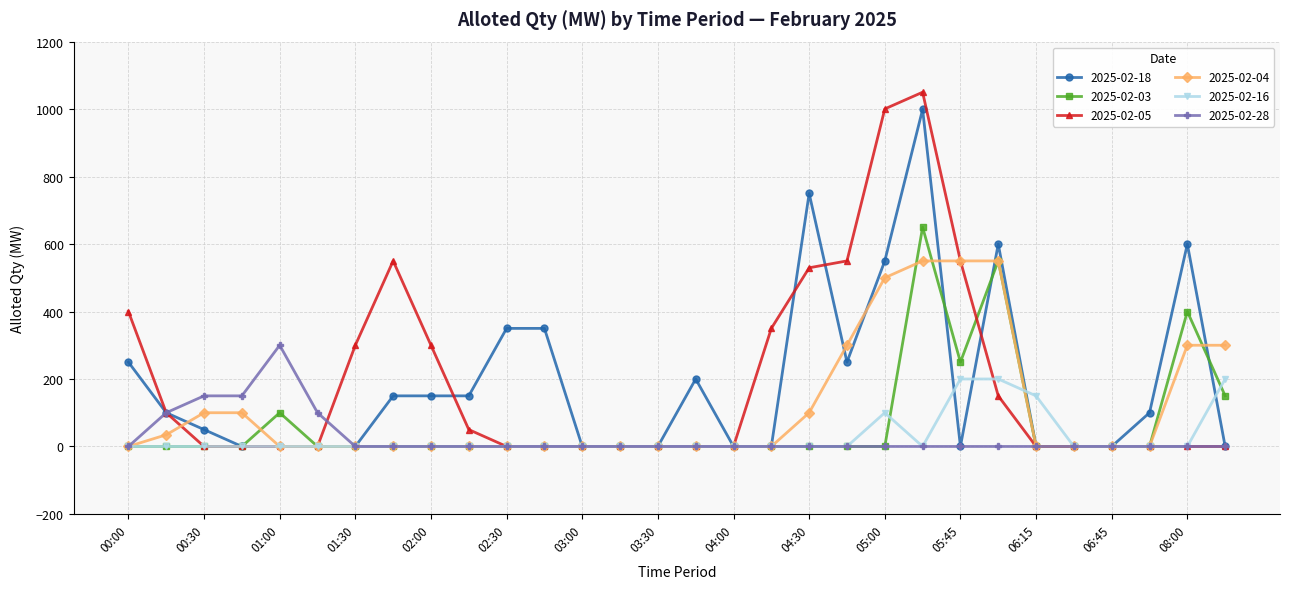

What are all the series names shown in the legend?

2025-02-18, 2025-02-03, 2025-02-05, 2025-02-04, 2025-02-16, 2025-02-28